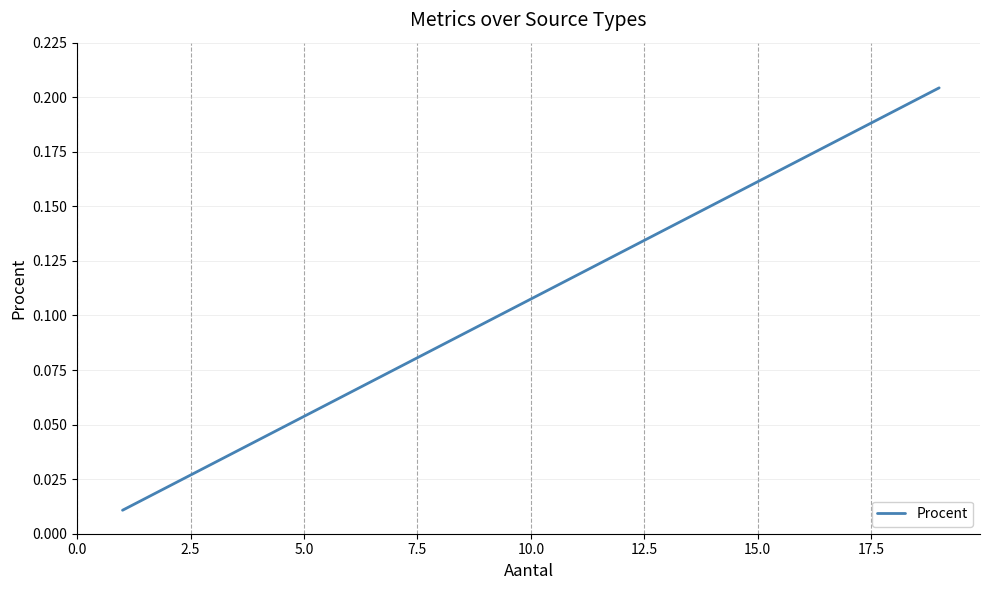

True or false: the data has more than 1 interior local peaks.

False